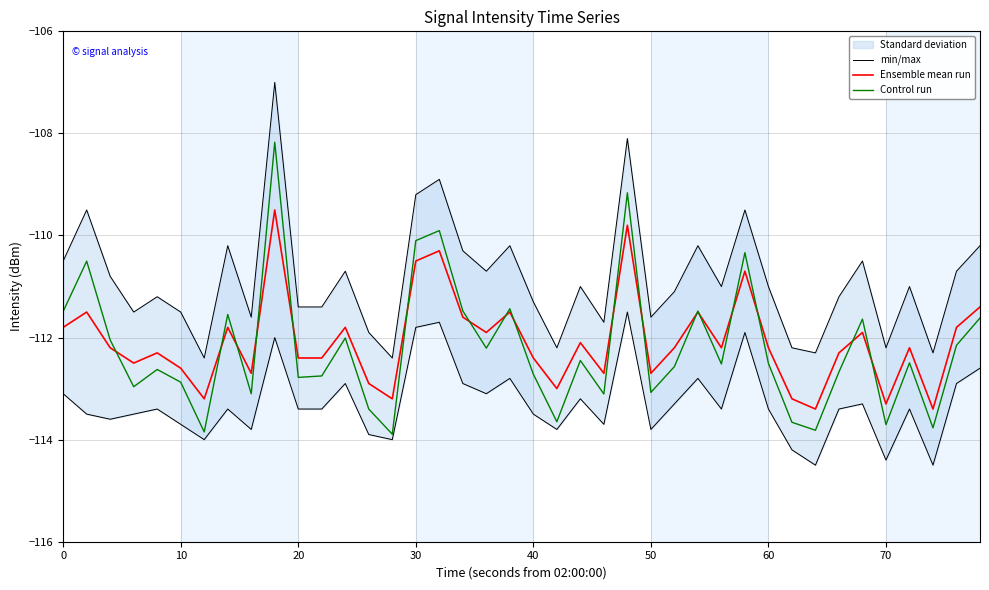

What are all the series names shown in the legend?

min/max, Ensemble mean run, Control run